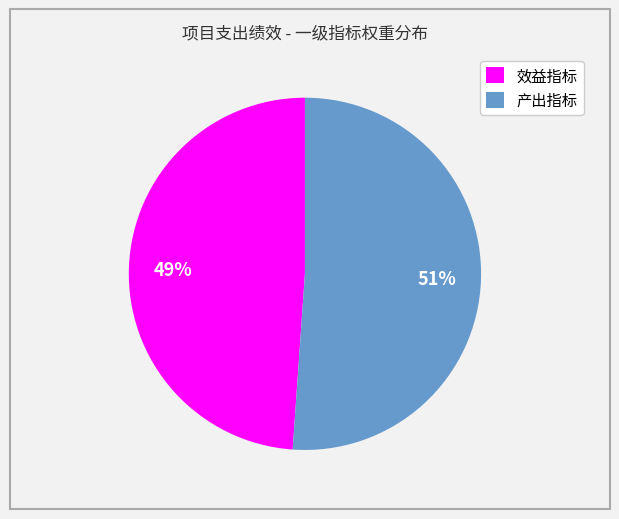

True or false: 产出指标 accounts for 12% of the total.

False